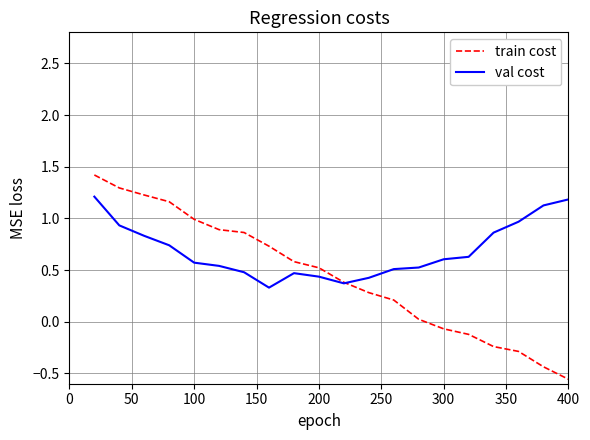

What is the maximum value shown in the chart?

1.4